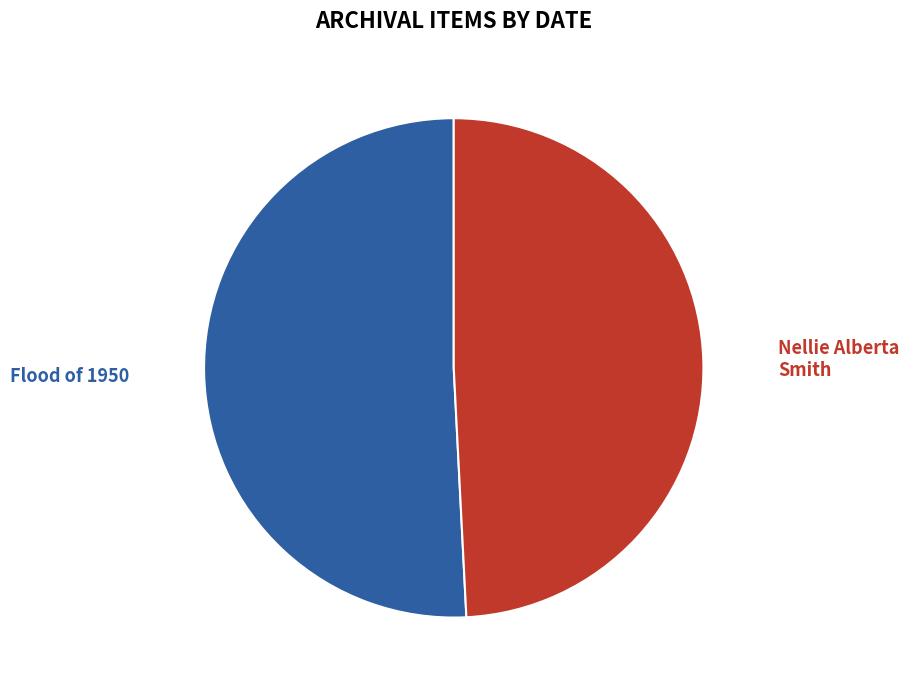

How many segments does this pie chart have?

2